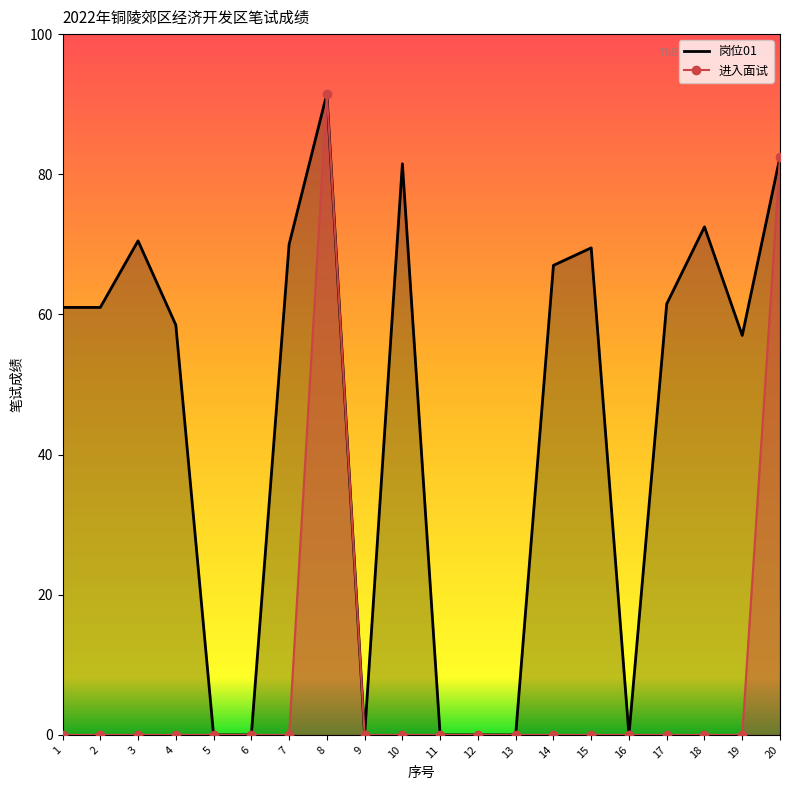

How many interior local peaks does the 岗位01 series have?

5